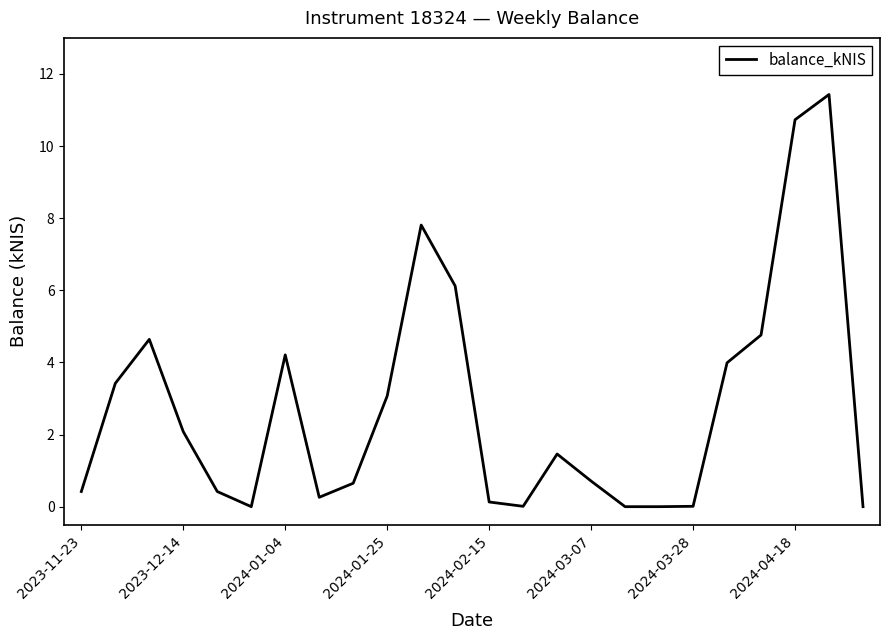

What is the difference between the maximum and minimum values?

11.4